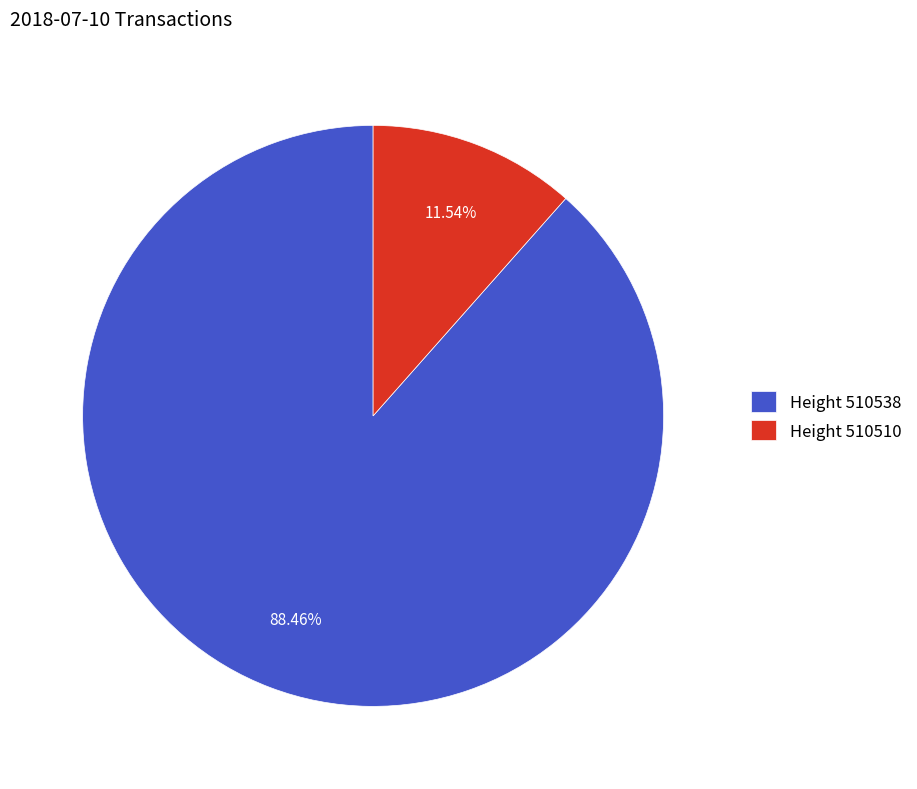

Which slice represents more than half of the pie?

Height 510538